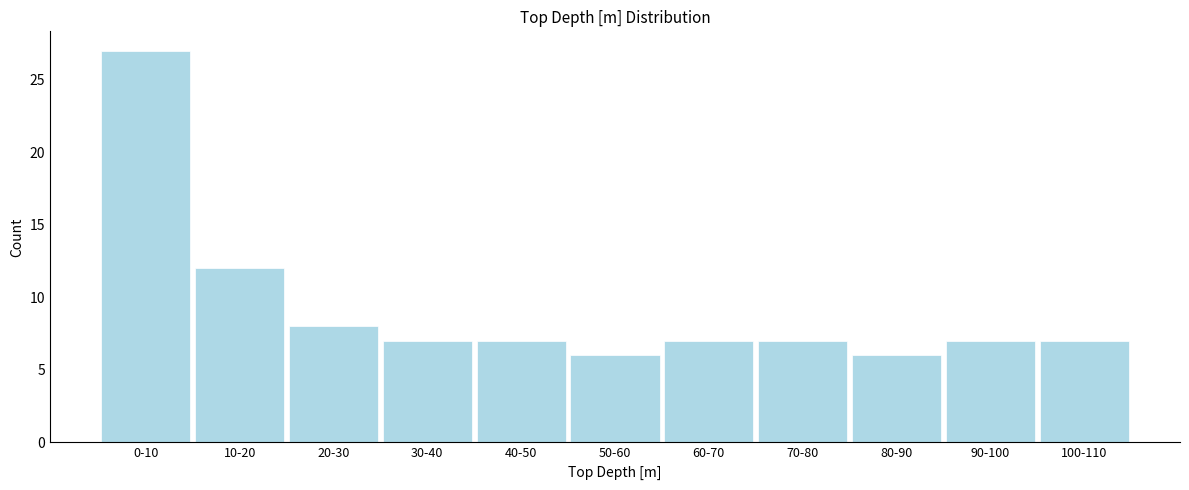

Reading right to left, list all the values displayed in this chart.

100-110=7	90-100=7	80-90=6	70-80=7	60-70=7	50-60=6	40-50=7	30-40=7	20-30=8	10-20=12	0-10=27